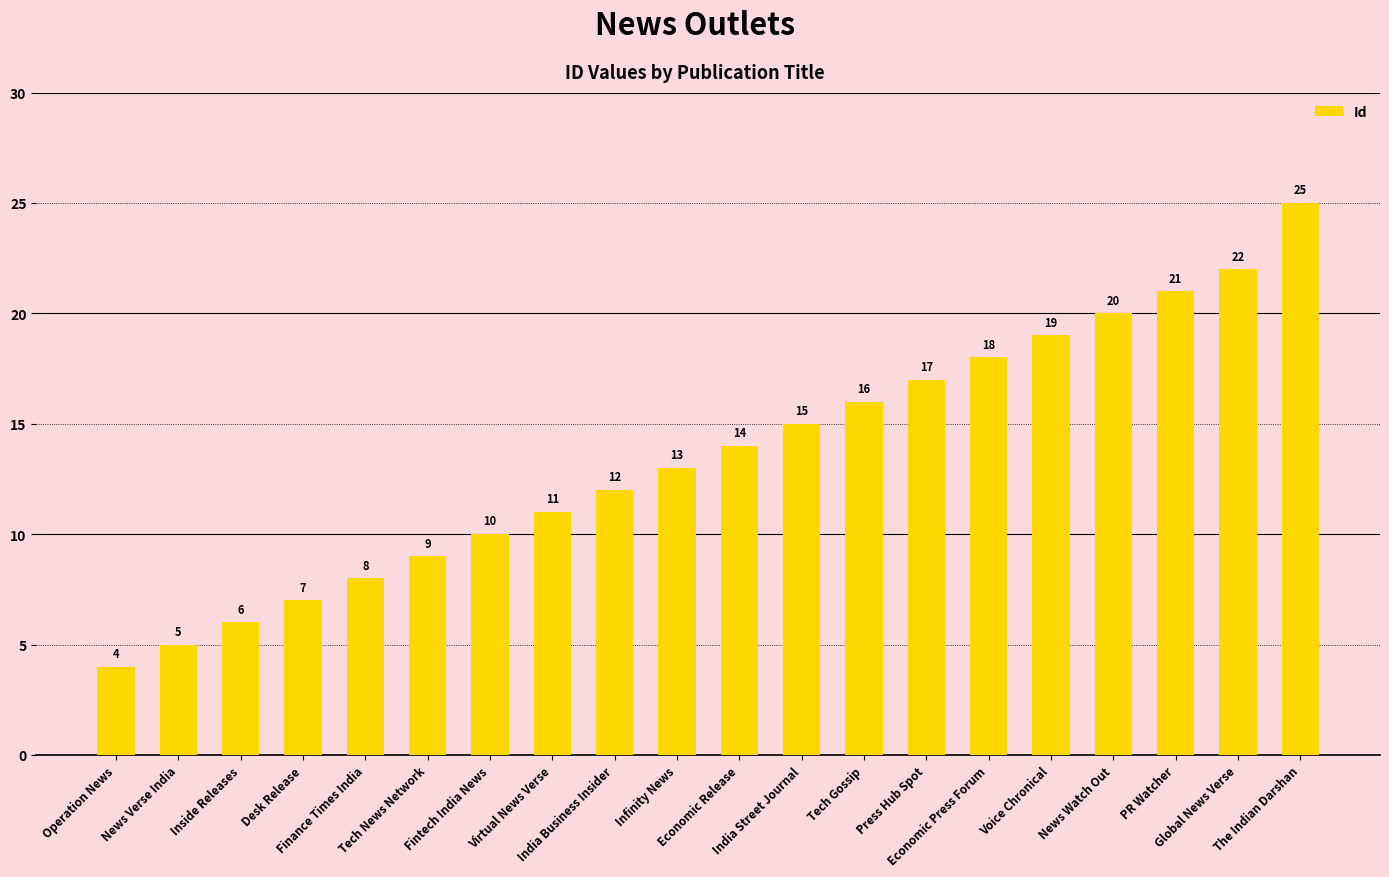

What is the minimum value shown in the chart?

4